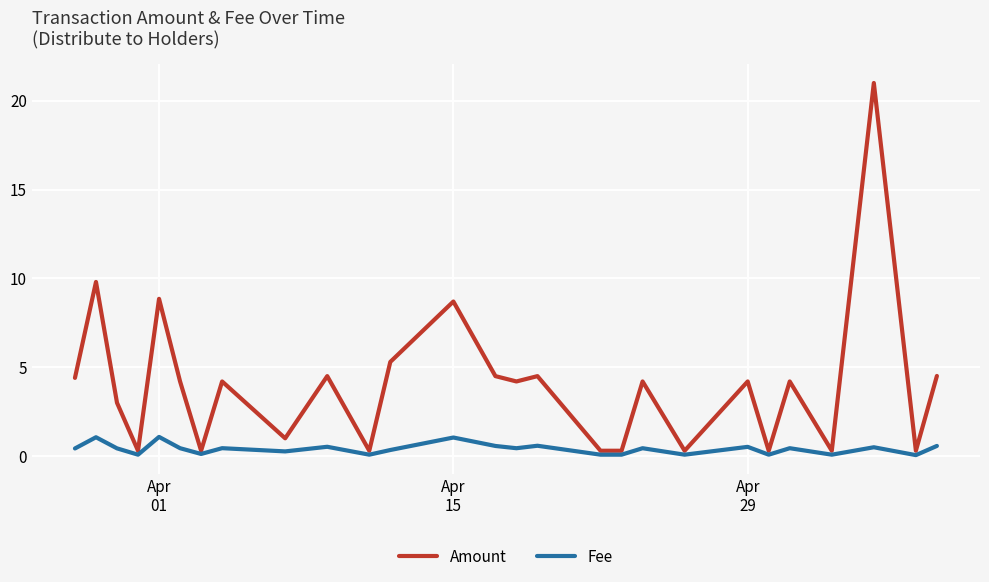

Which series has the largest range (max minus min)?

Amount